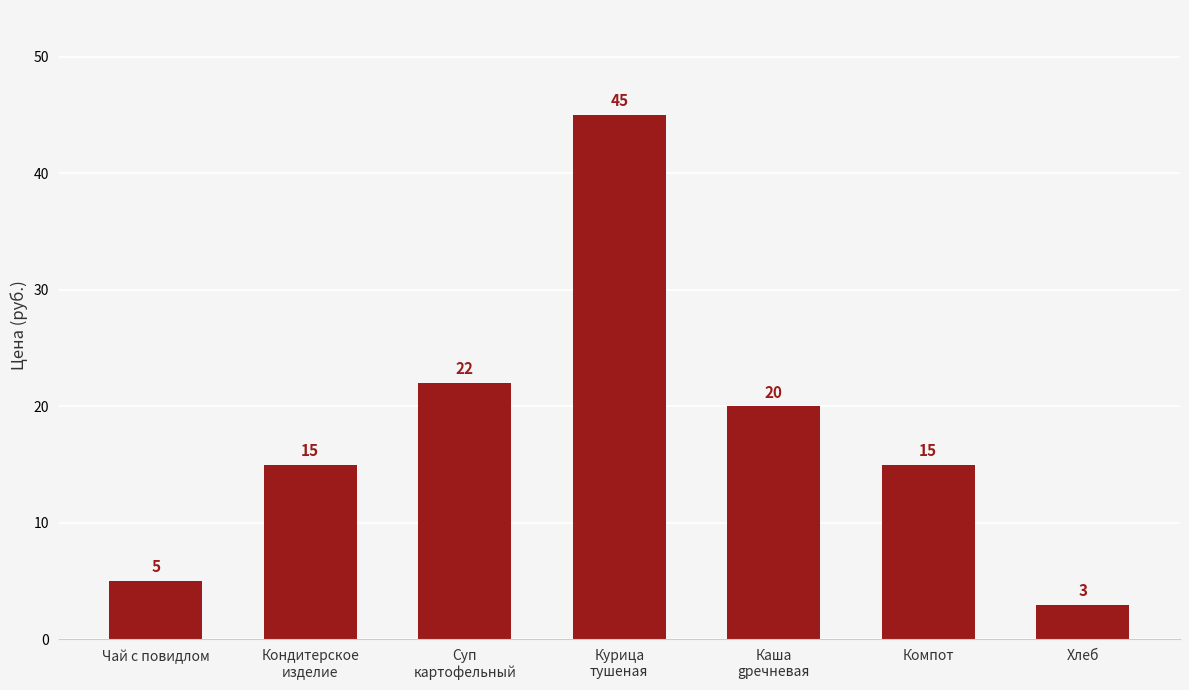

What is the difference between the values at Компот and Курица
тушеная?

30